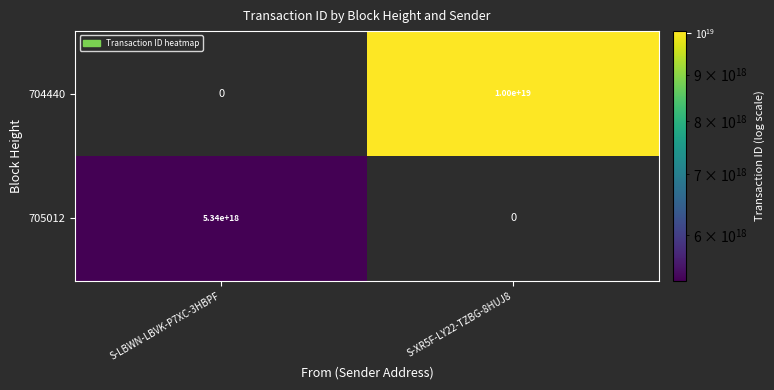

Which has a higher value, S-LBWN-LBVK-P7XC-3HBPF or S-XR5F-LY22-TZBG-8HUJ8?

S-XR5F-LY22-TZBG-8HUJ8